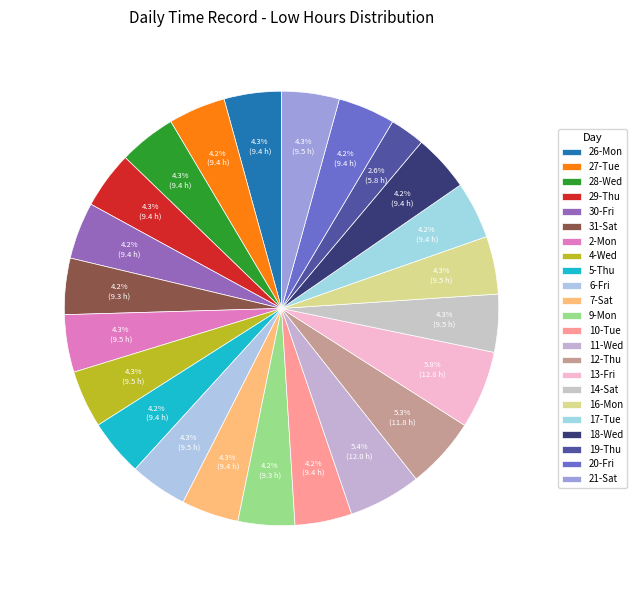

Approximately how many times larger is the value at 30-Fri compared to 18-Wed?

1.0